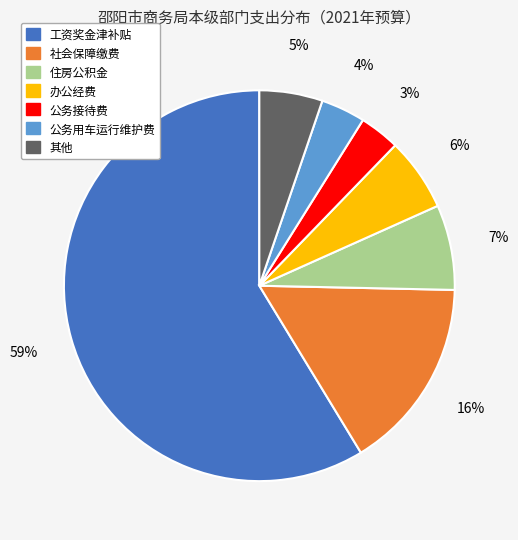

To the nearest percent, what is the average slice percentage?

14%